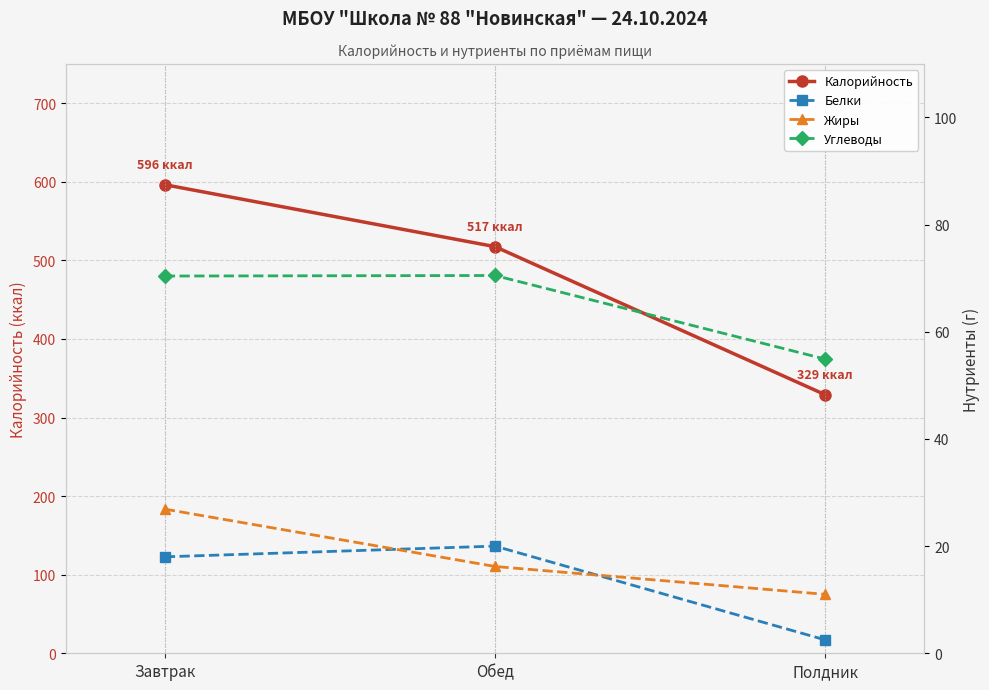

Reading left to right, extract all data points from this chart.

Калорийность: 596.2	517.4	329.0
Белки: 18.0	20.0	2.5
Жиры: 26.9	16.2	11.0
Углеводы: 70.4	70.5	54.9